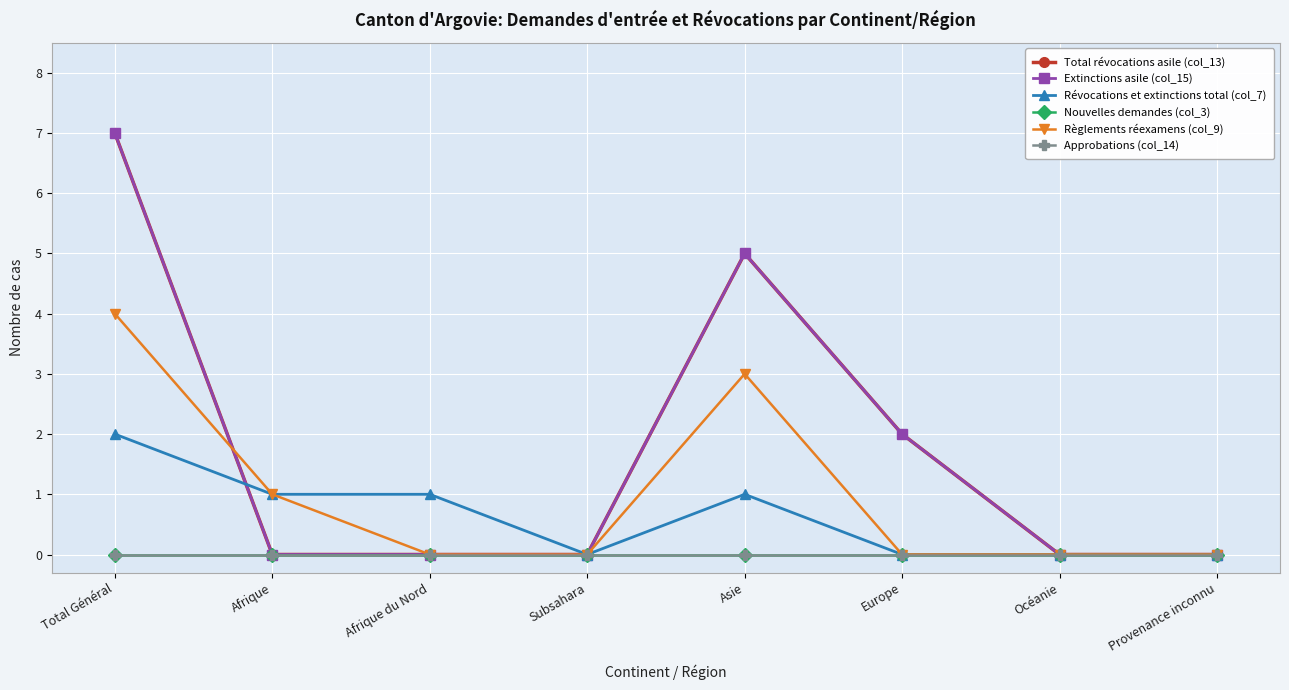

Does the chart have visible grid lines?

Yes